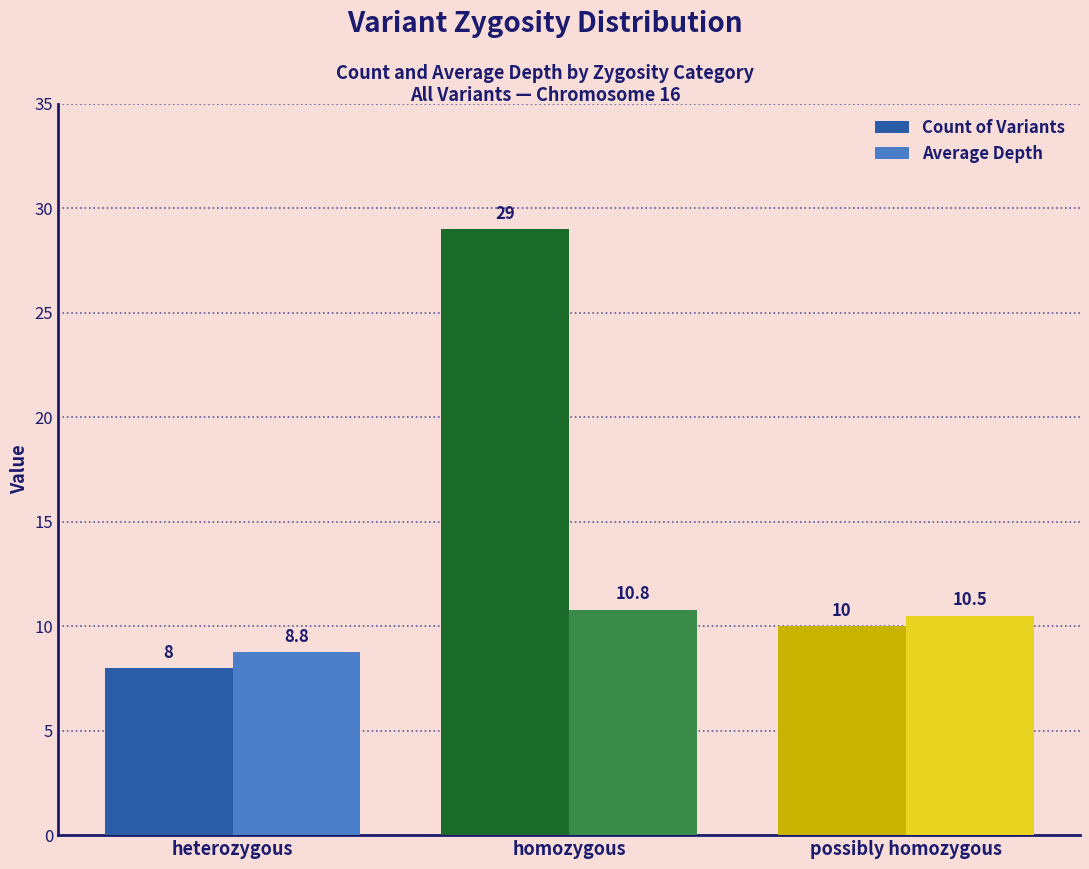

What is the label of the 3rd bar from the left?

possibly homozygous